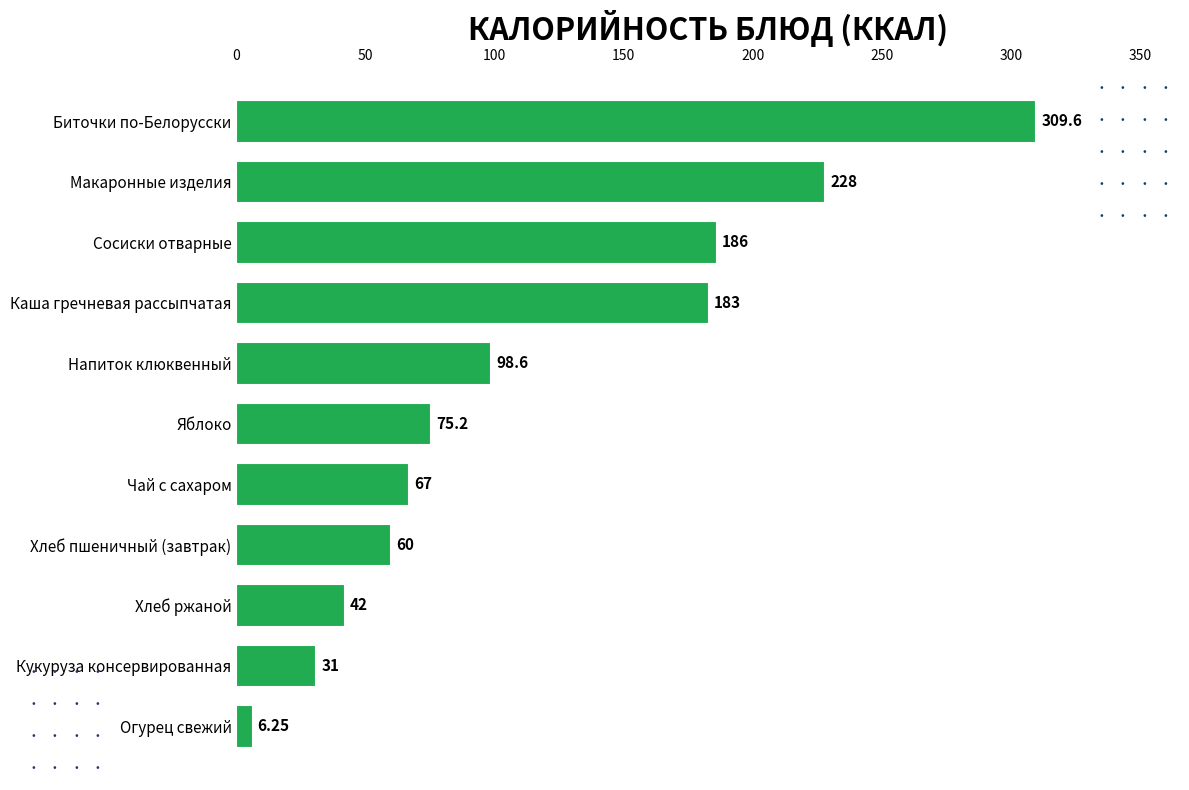

What is the change in value from Чай с сахаром to Сосиски отварные?

+119.0